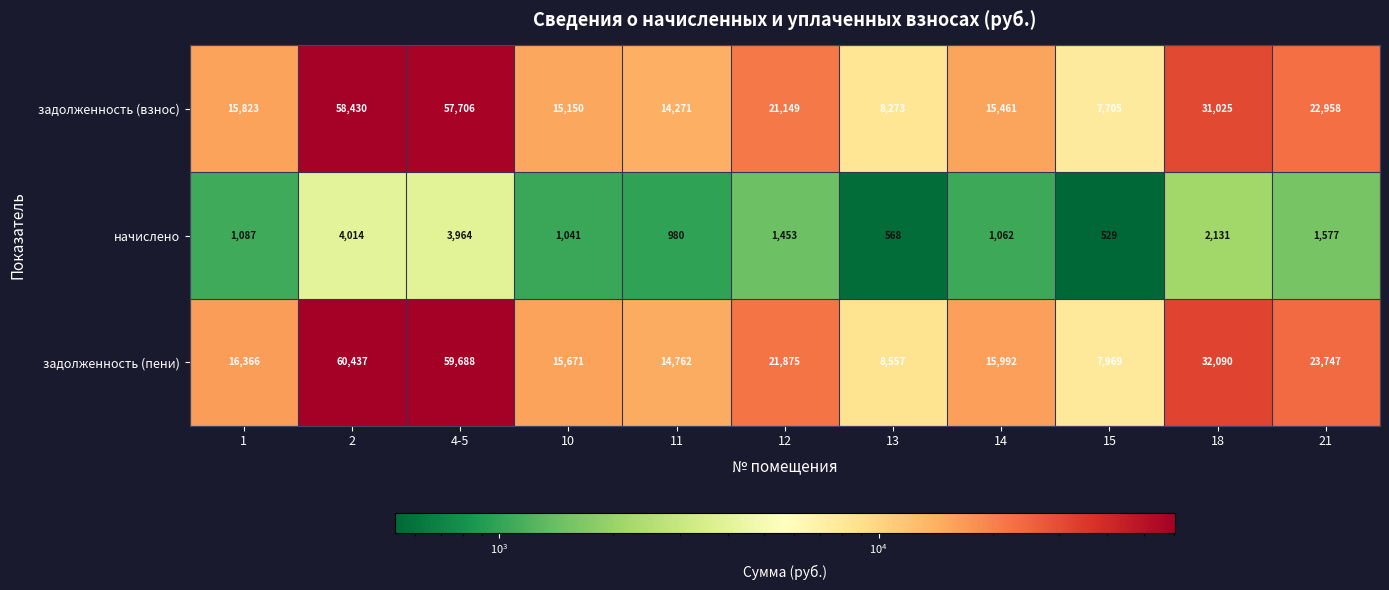

The задолженность (взнос) series shows 14271 at 11. True or false?

True